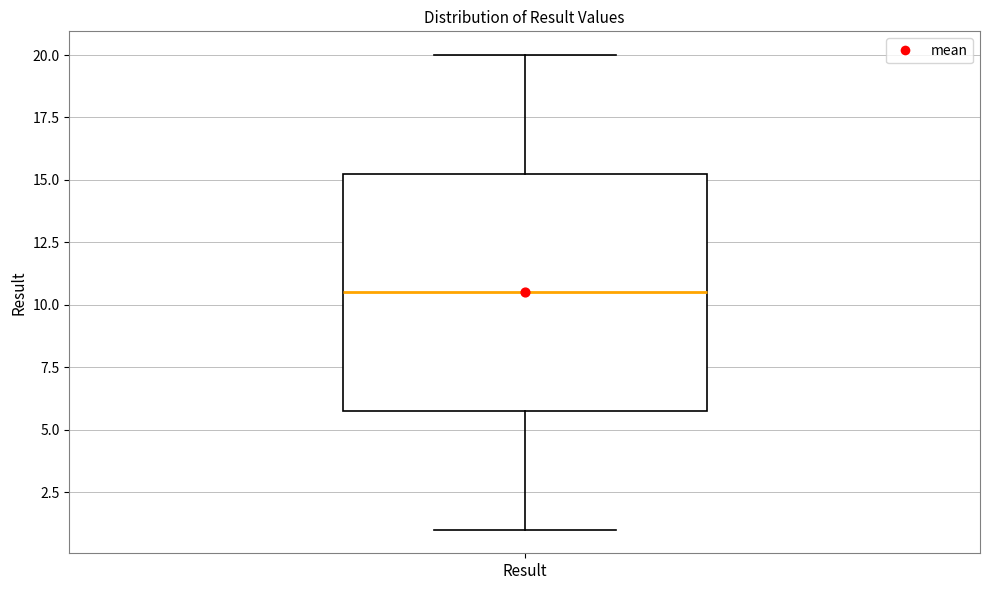

Where does the lower whisker of the box for Result end on the y-axis? The values are not printed on the chart, so give them approximately, as read against the axis.

1.0